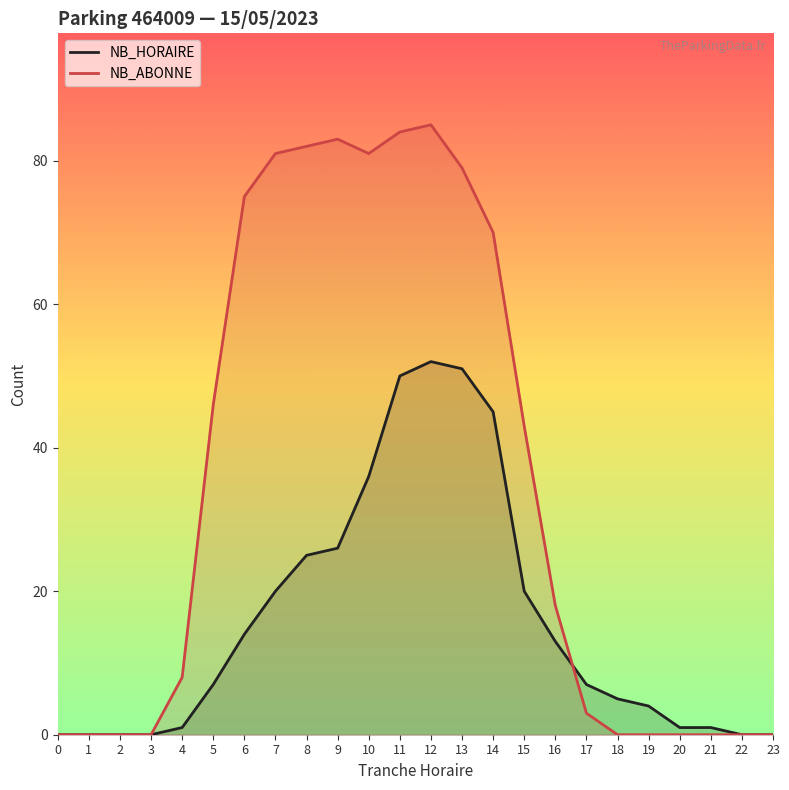

How many data points in NB_HORAIRE are less than 7?

11